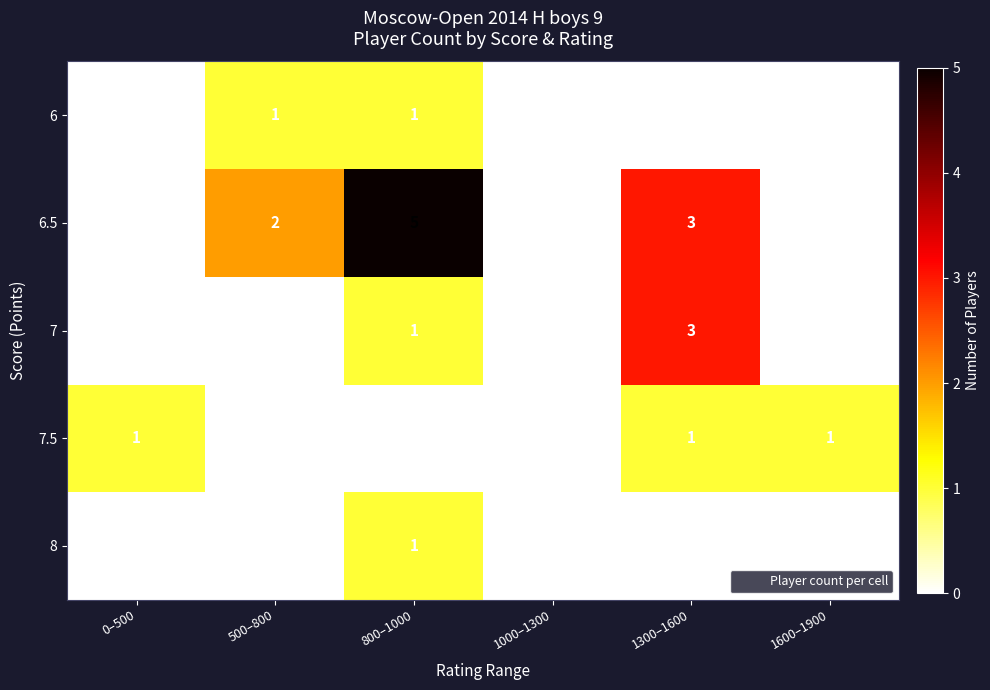

Is the value of 6.5 at 1600–1900 greater than the value of 7.5 at 1000–1300?

No